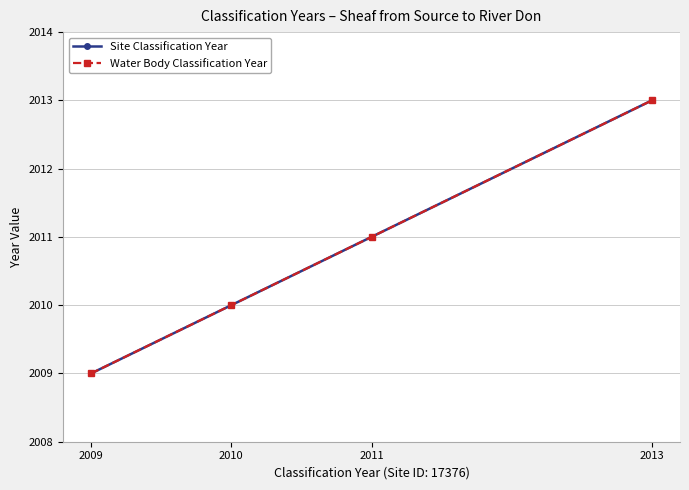

True or false: Site Classification Year and Water Body Classification Year cross at least once.

False